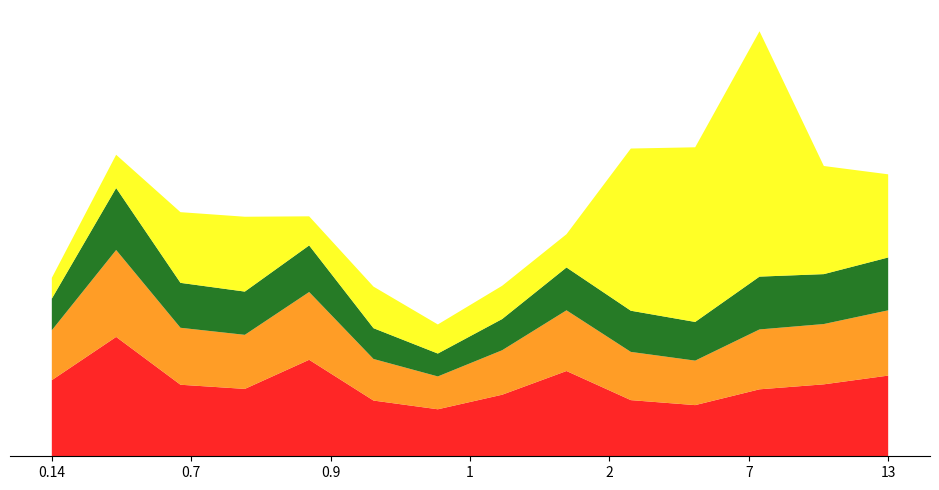

Reading left to right, what are all the values shown in this chart?

Upper 95% CI: 18.3	28.7	17.2	16.2	23.2	13.4	11.3	14.8	20.5	13.5	12.3	16.1	17.3	19.4
Age-Adjusted Rate: 12.0	20.9	13.7	13.0	16.3	10.0	7.9	10.7	14.6	11.6	10.7	14.4	14.5	15.7
Lower 95% CI: 7.6	14.9	10.8	10.4	11.2	7.4	5.5	7.5	10.3	9.9	9.3	12.7	12.0	12.7
Avg Annual Count: 5.0	8.0	17.0	18.0	7.0	10.0	7.0	8.0	8.0	39.0	42.0	59.0	26.0	20.0